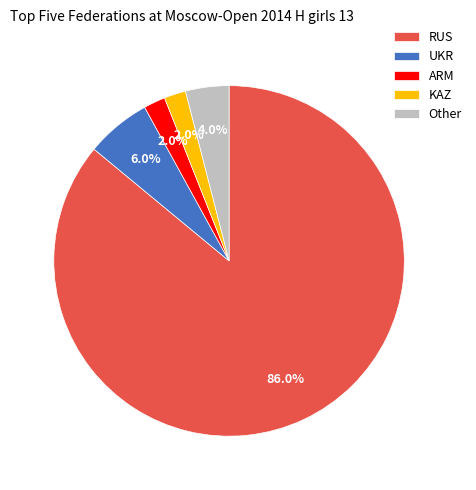

True or false: Other accounts for 18% of the total.

False